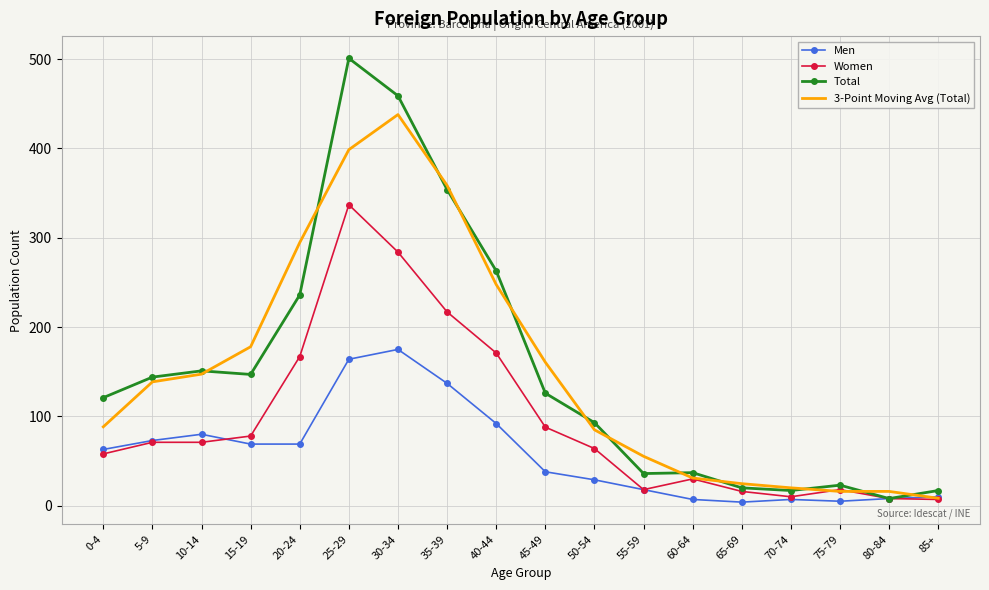

What is the difference between the second highest and second lowest values in the Men series?

159.0